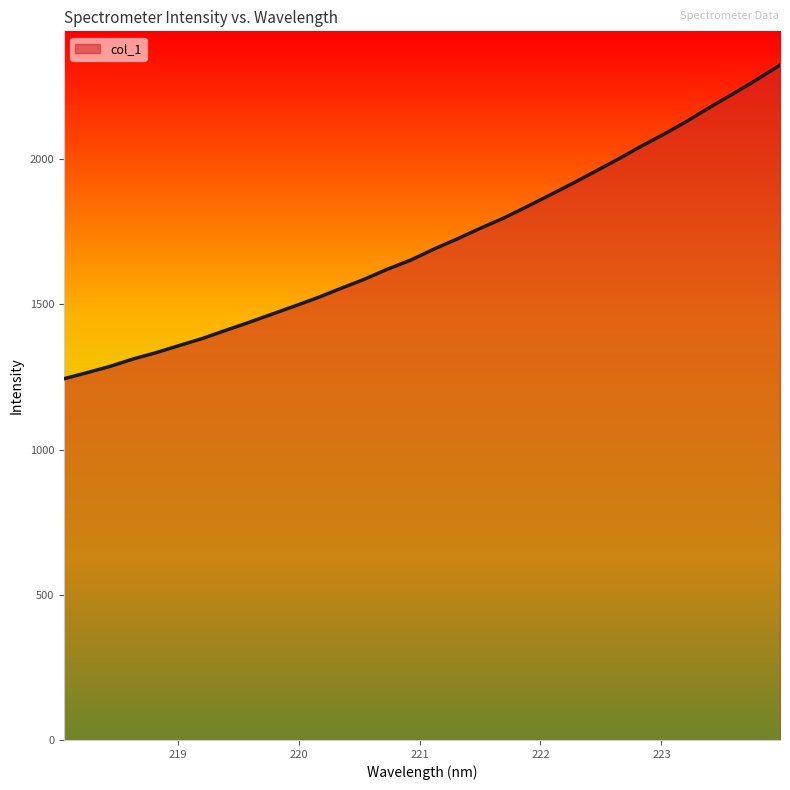

What is the minimum value shown in the chart?

1243.7